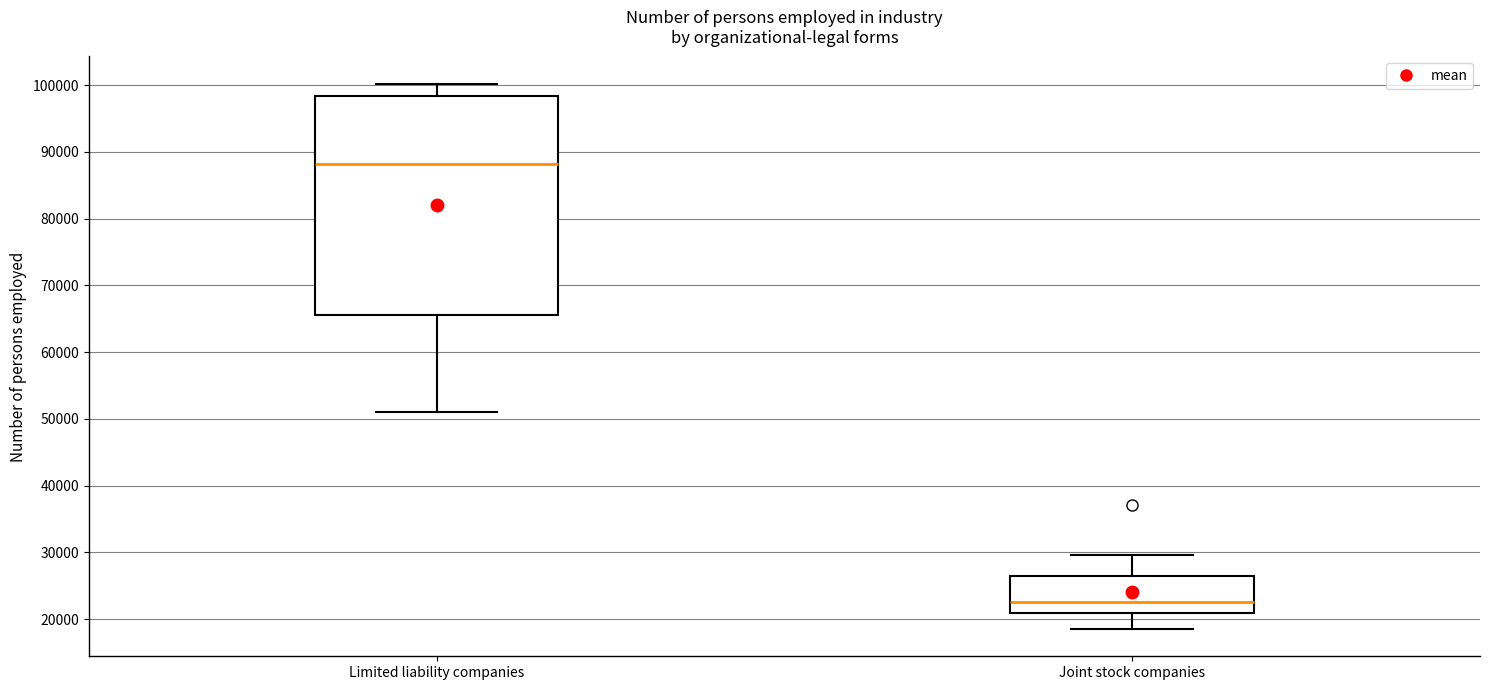

Which box has the highest median line?

Limited liability companies